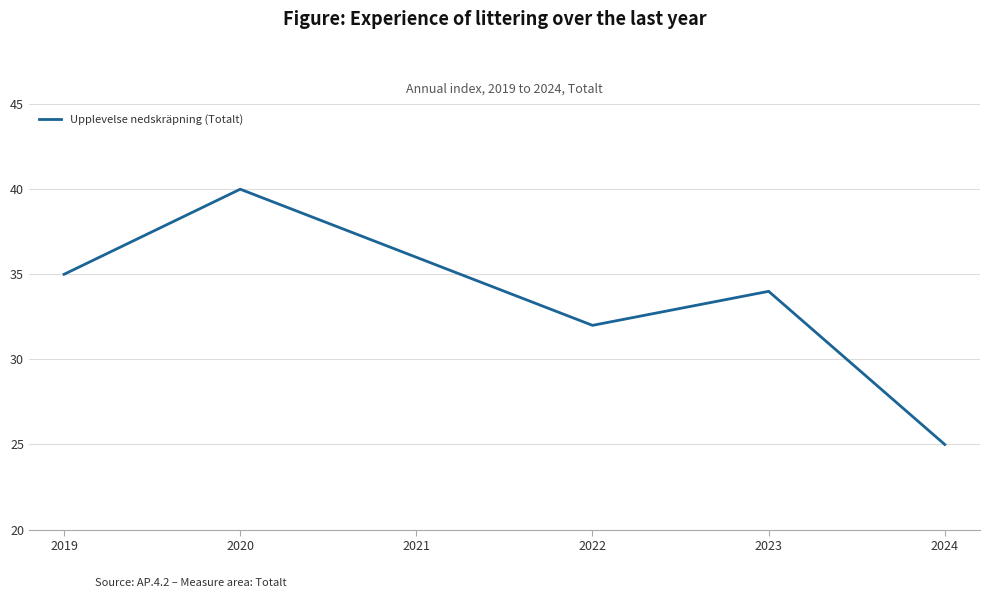

The value at 2021 is 36. True or false?

True